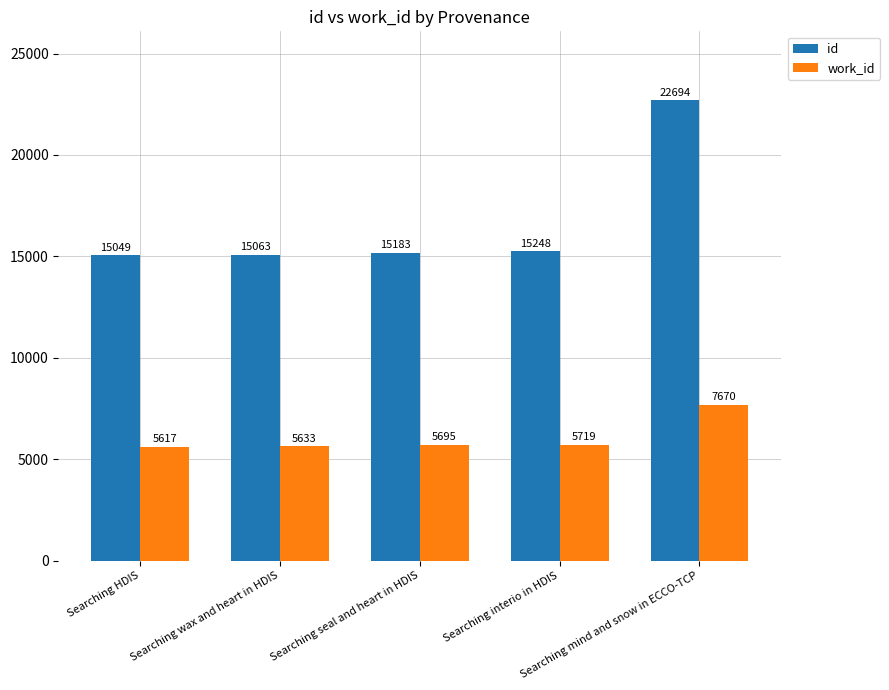

What position from the left is Searching wax and heart in HDIS?

2